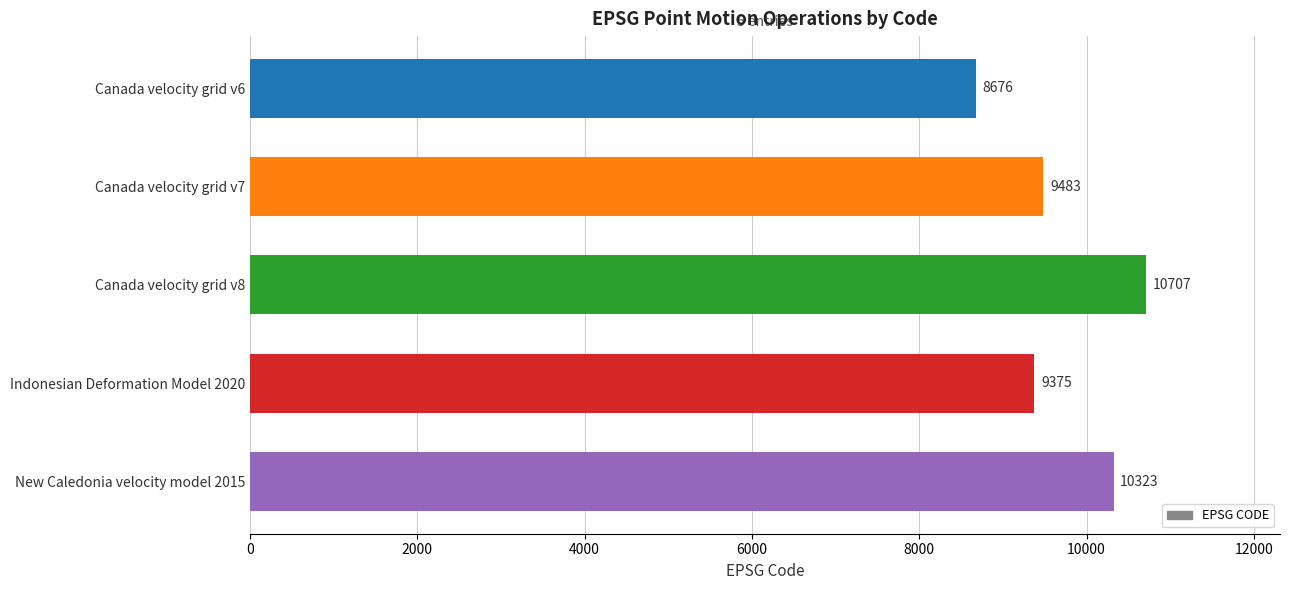

Is it true that the value at Indonesian Deformation Model 2020 is 14679?

False